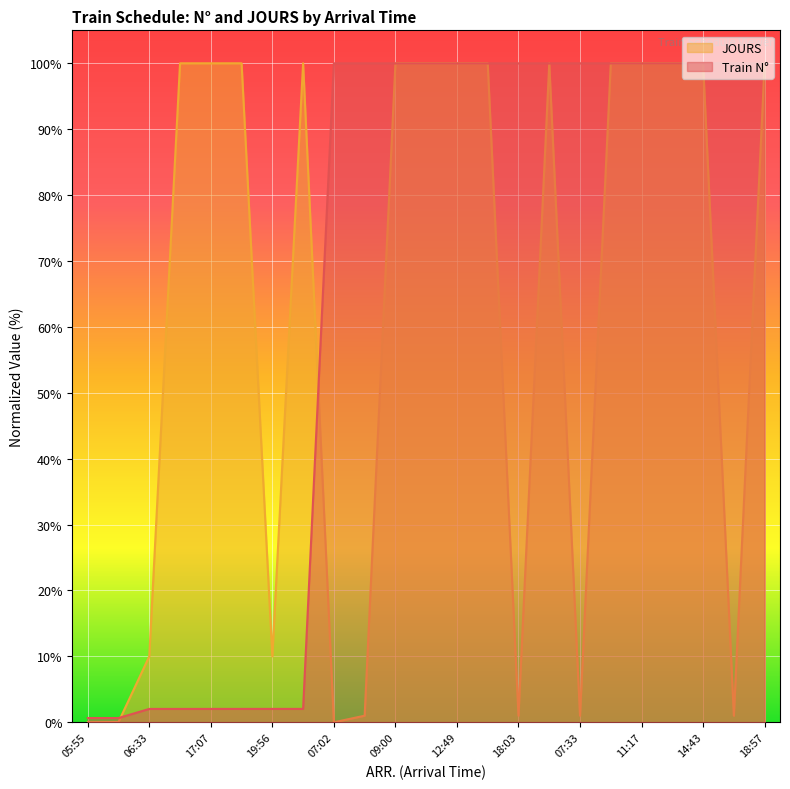

Where do Train N° and JOURS first cross each other?

22:40 and 06:33